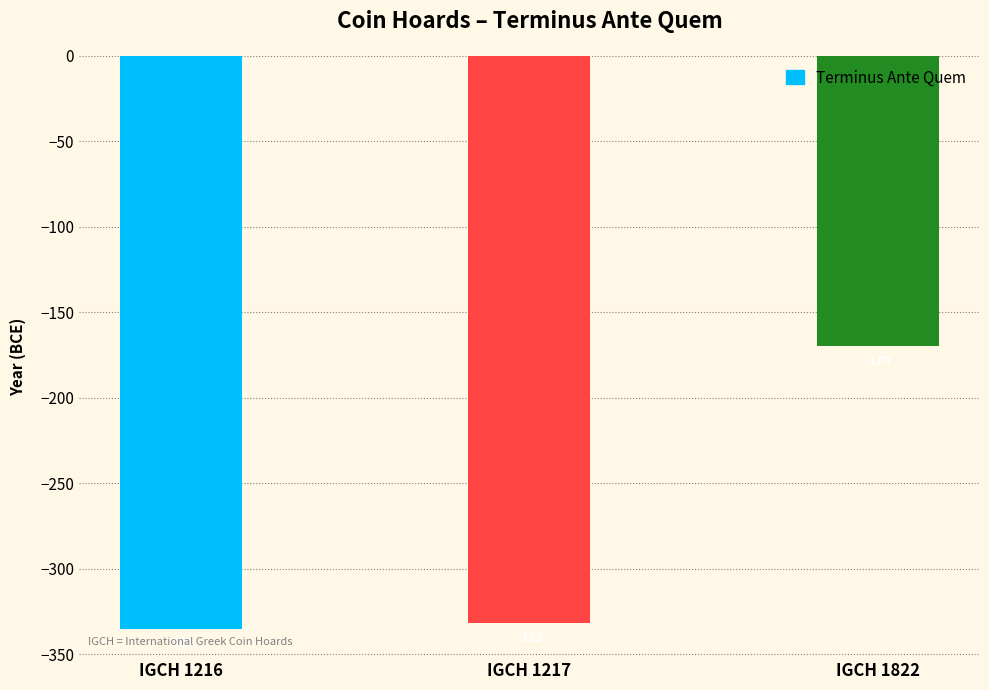

List the labels in order of value, largest first.

IGCH 1822, IGCH 1217, IGCH 1216